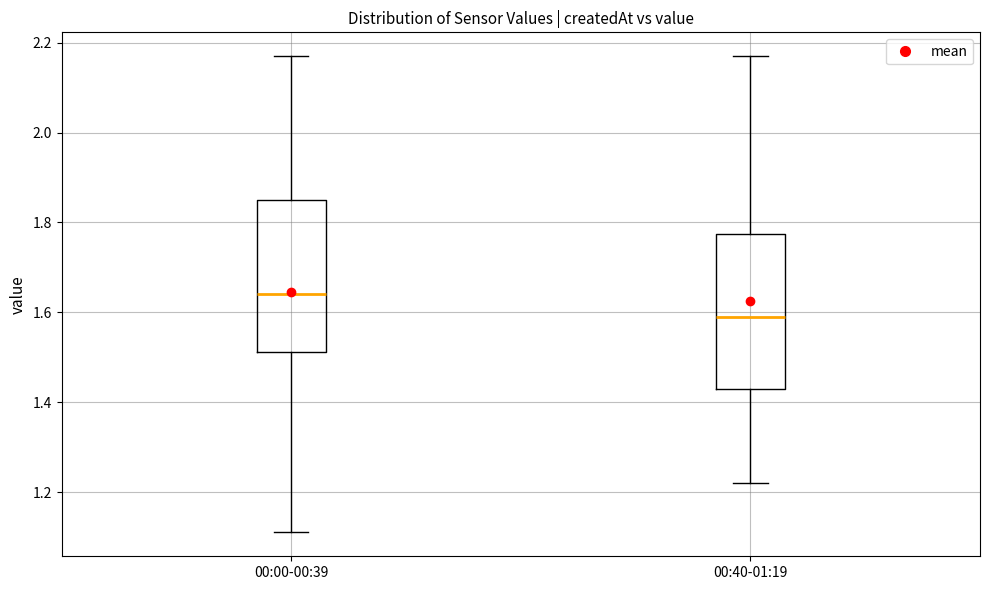

Where is the lower edge of the box for 00:40-01:19 on the y-axis? The values are not printed on the chart, so give them approximately, as read against the axis.

1.44